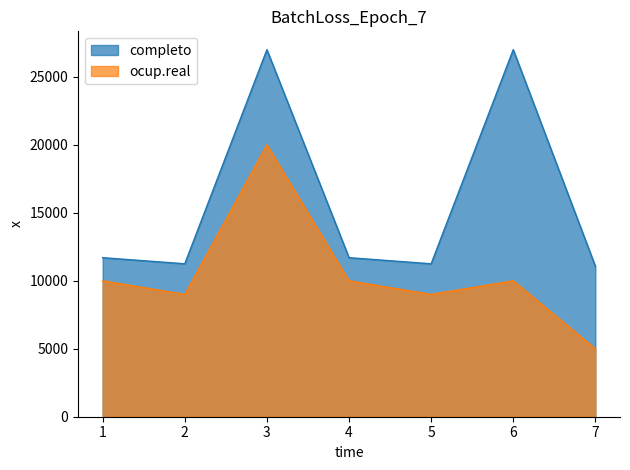

At which label does completo reach its minimum?

7